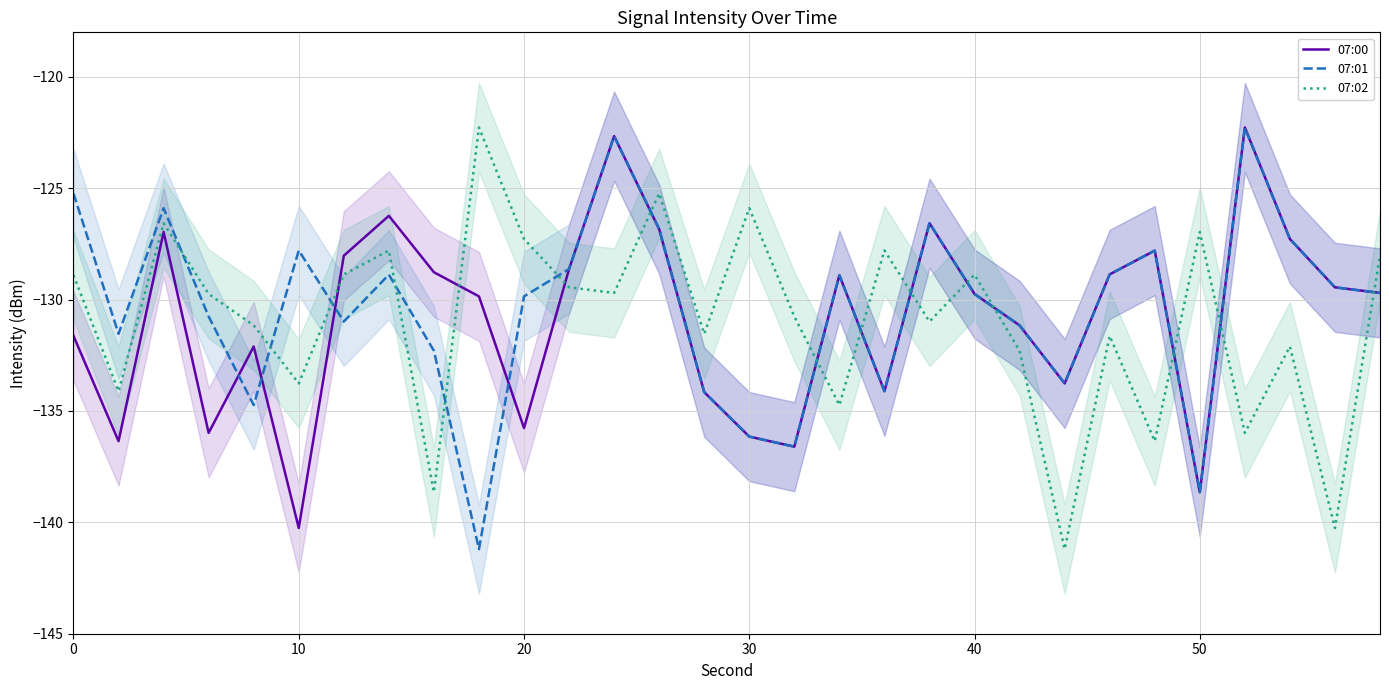

What is the highest value of the 07:01 series?

-122.3